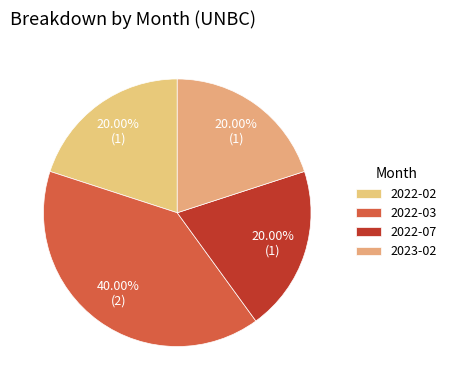

To the nearest percent, what is the combined percentage of 2022-03 and 2022-07?

60%